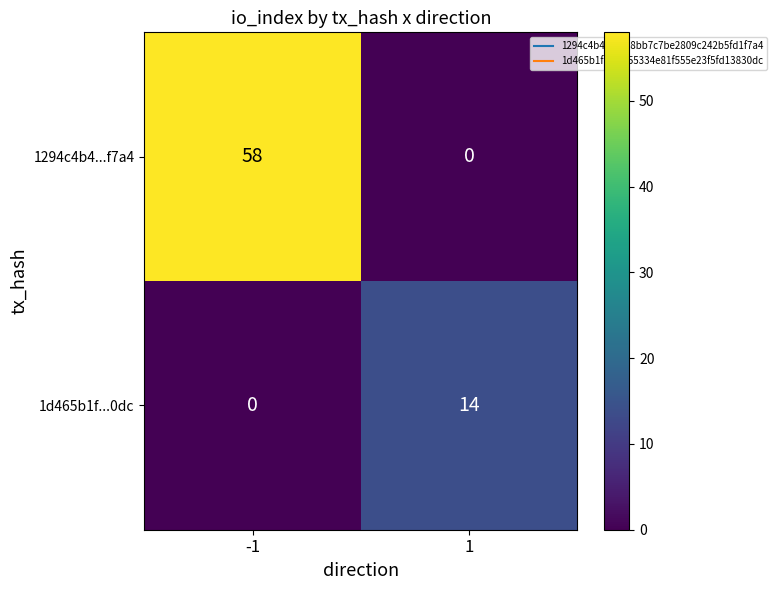

What is the maximum value shown in the chart?

58